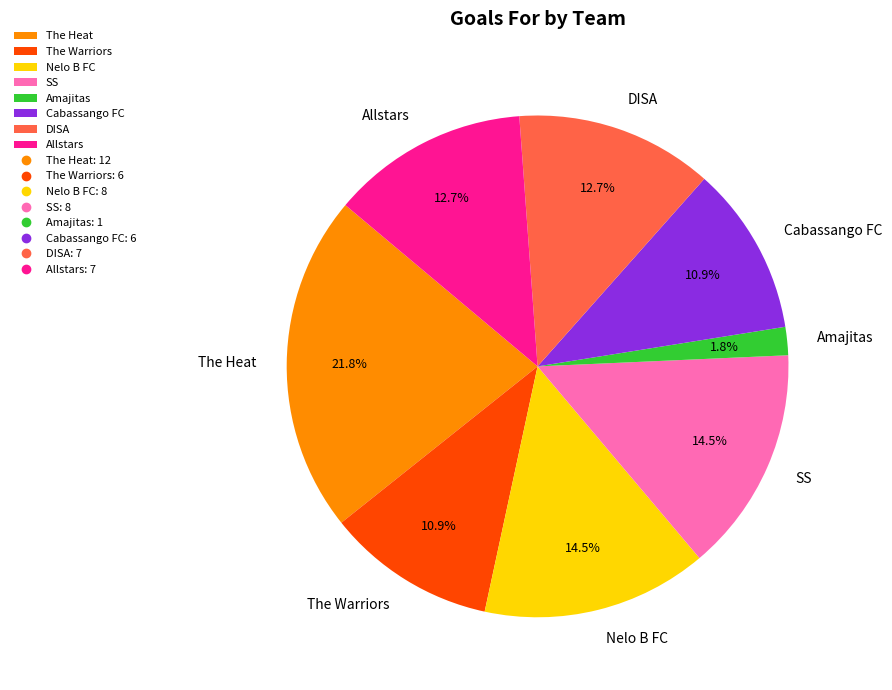

What is the largest slice in the pie chart?

The Heat